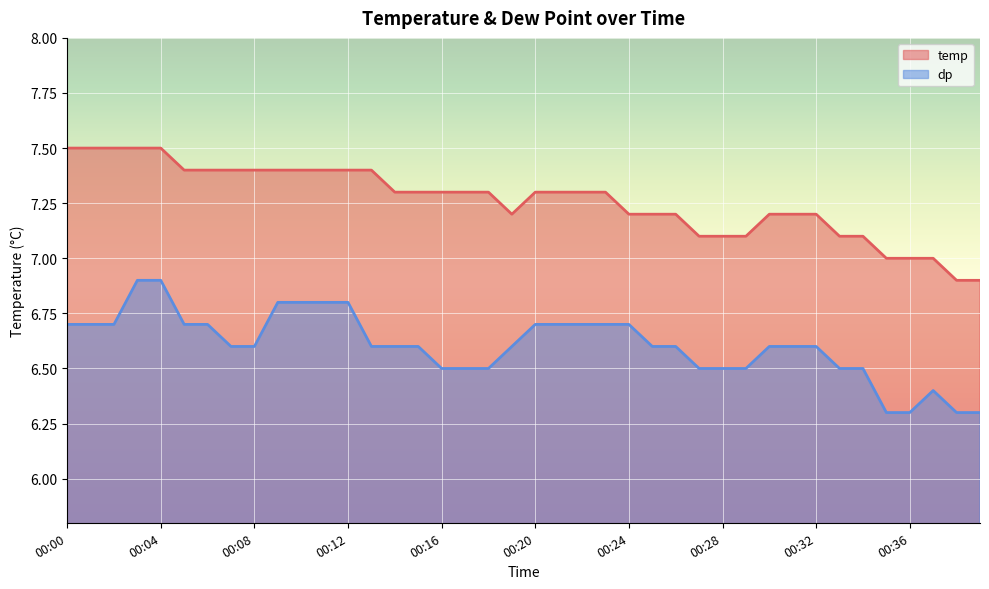

Does the chart display data point markers on the line(s)?

No